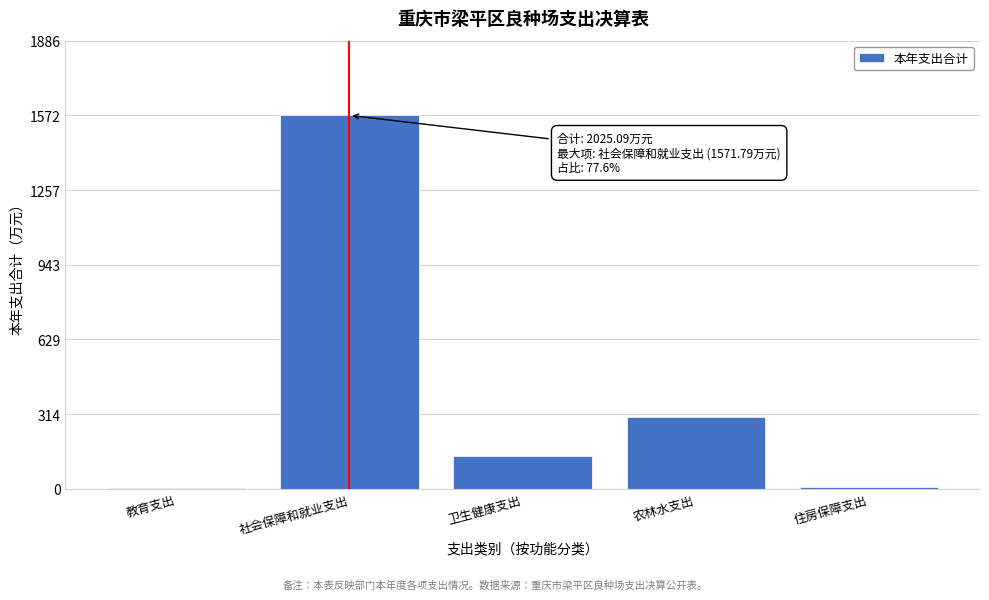

Where is the data nearest to the value 788?

农林水支出